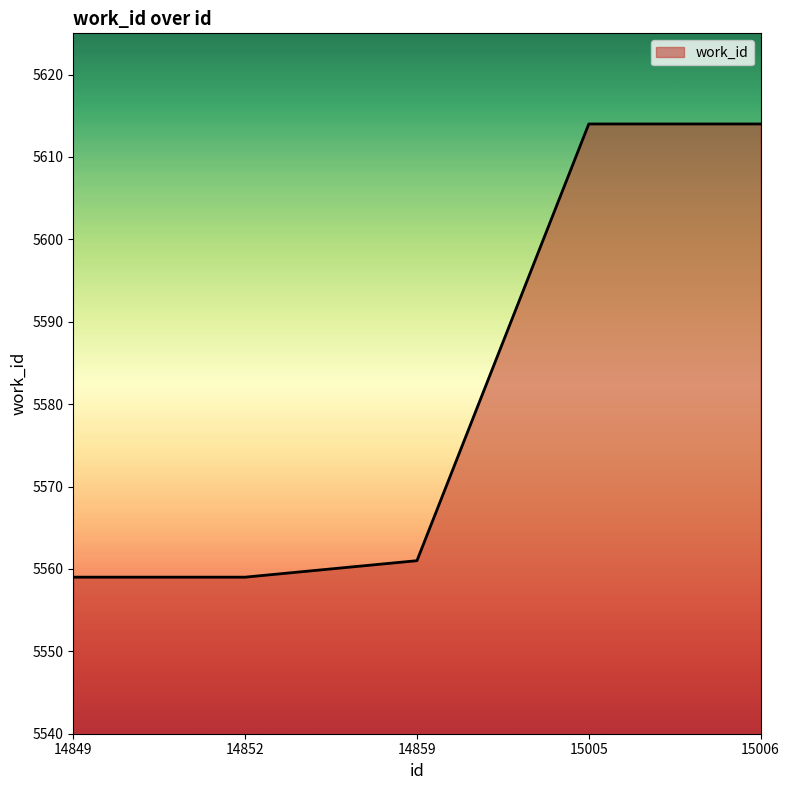

Does the chart have visible grid lines?

No